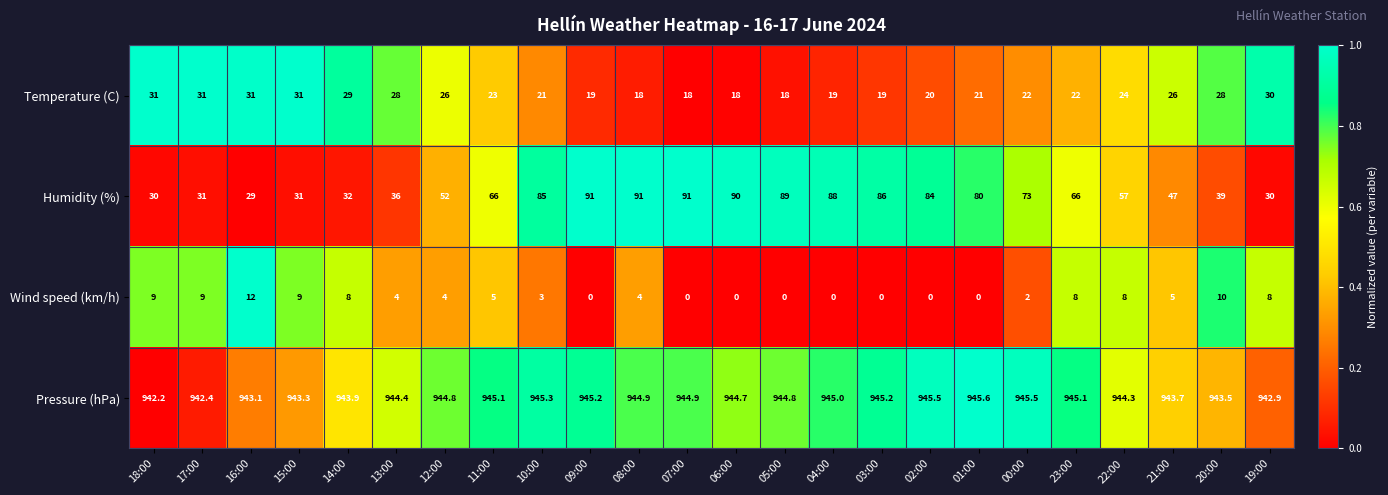

Read the Pressure (hPa) value at 20:00.

943.5